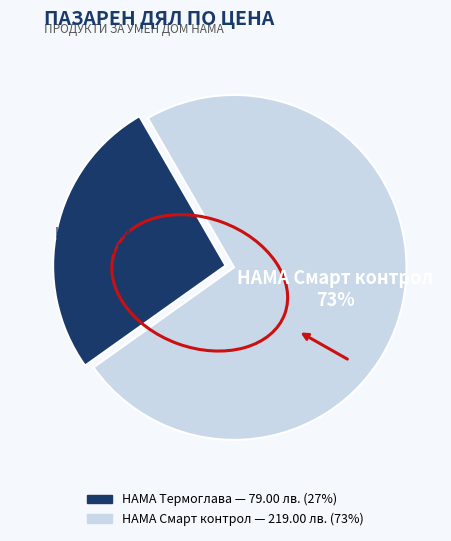

To the nearest percent, what is the average slice percentage?

50%